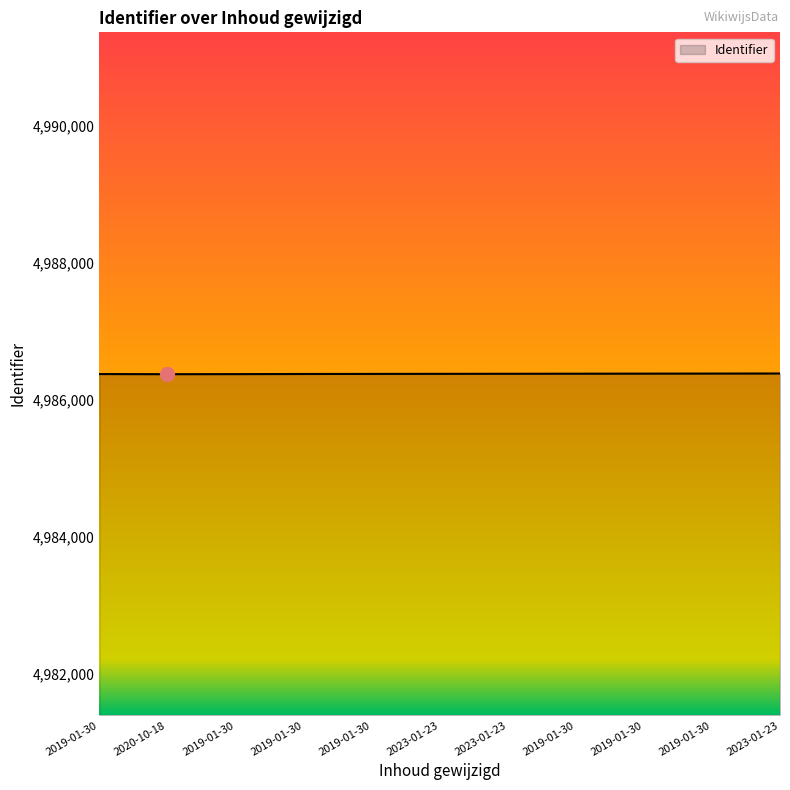

Does the chart have visible grid lines?

No